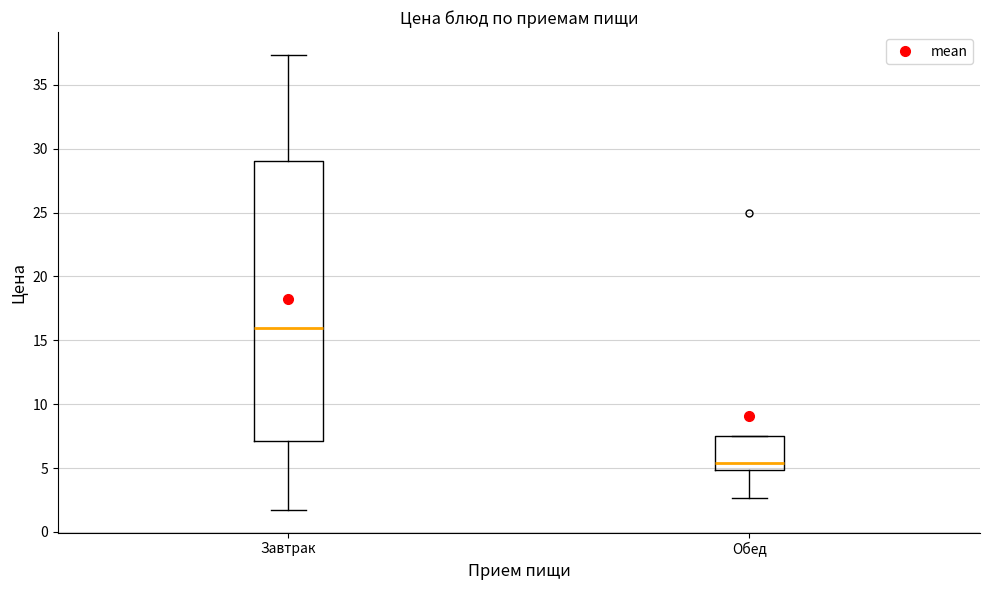

Where is the lower edge of the box for Обед on the y-axis? The values are not printed on the chart, so give them approximately, as read against the axis.

5.0